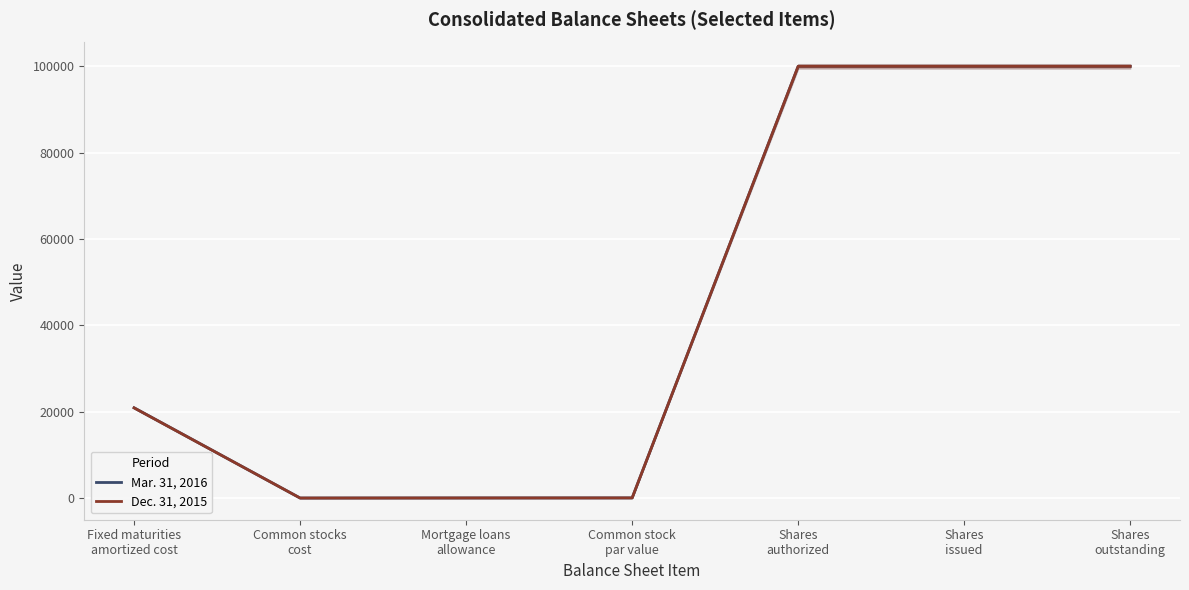

Which has a higher value, Common stock
par value or Shares
outstanding?

Shares
outstanding